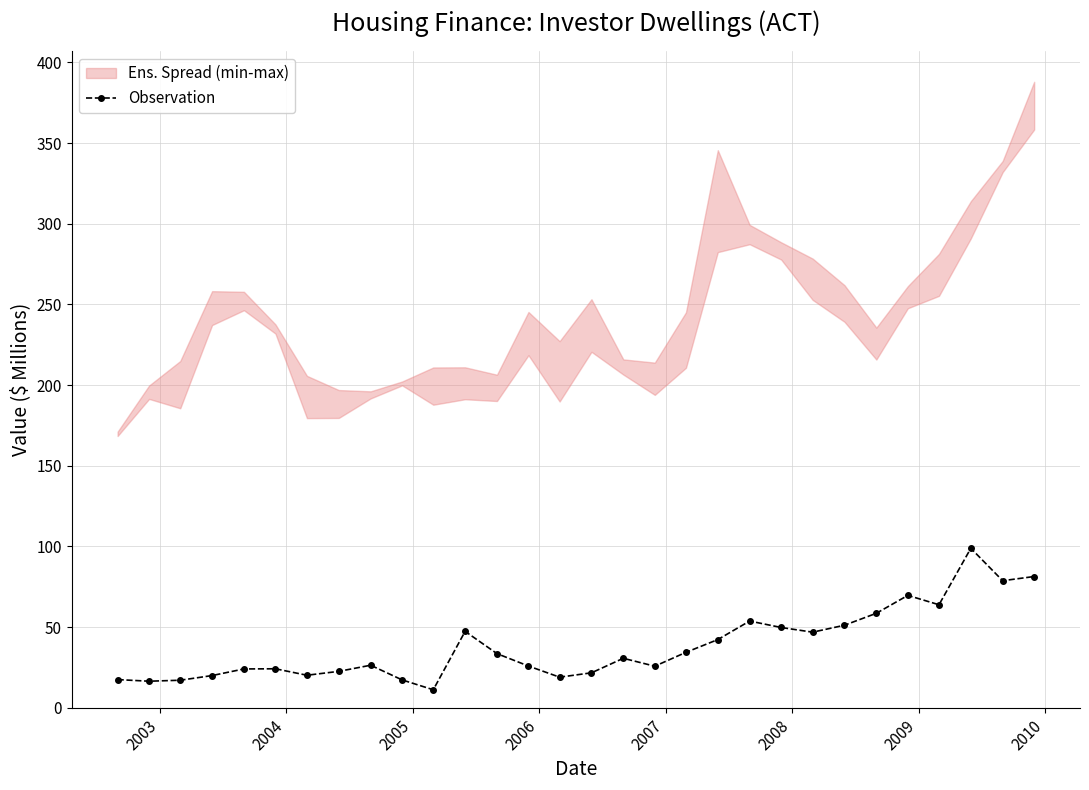

Reading left to right, extract all data points from this chart.

17.4	16.4	17.0	19.9	24.0	24.1	20.1	22.5	26.3	17.2	11.1	47.3	33.5	25.8	18.9	21.6	30.6	25.7	34.3	42.2	53.7	49.7	46.8	51.1	58.5	69.6	63.8	98.8	78.7	81.3